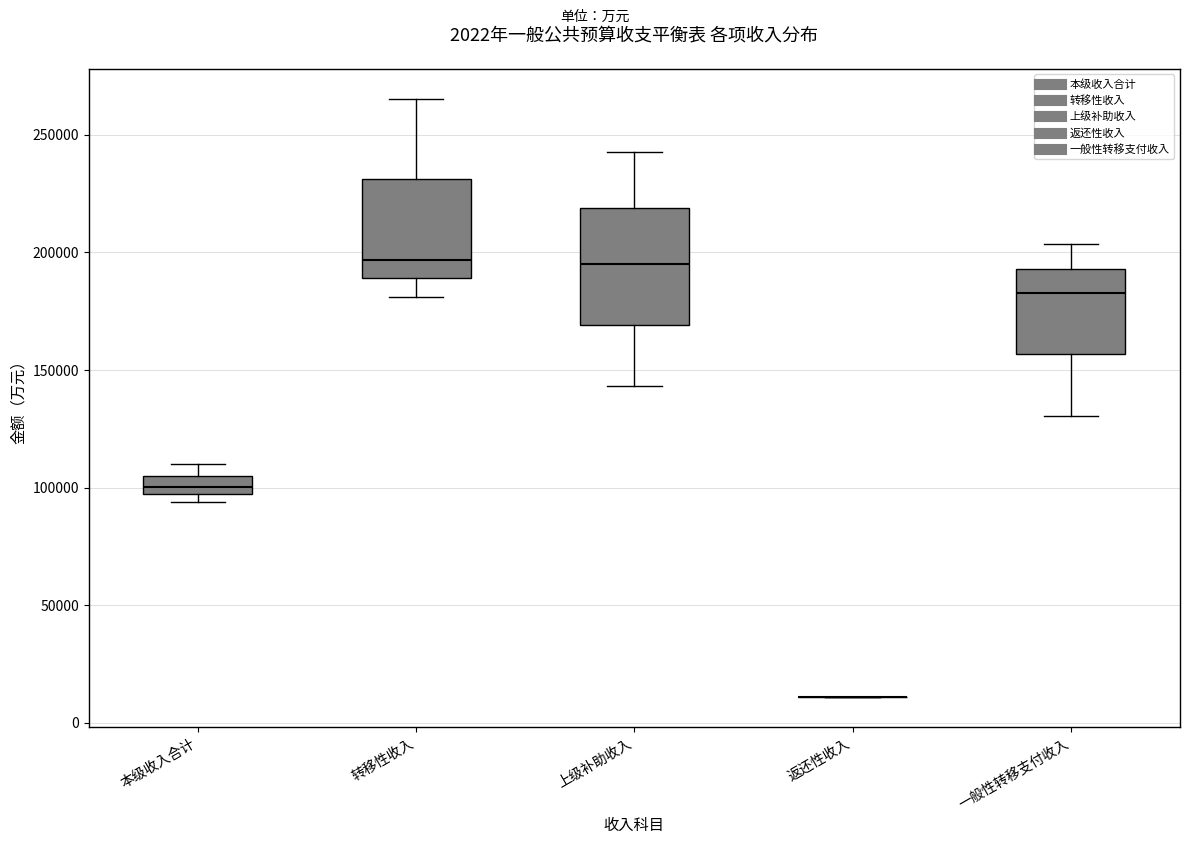

Comparing the boxes themselves (not the whiskers), which one is the tallest?

上级补助收入